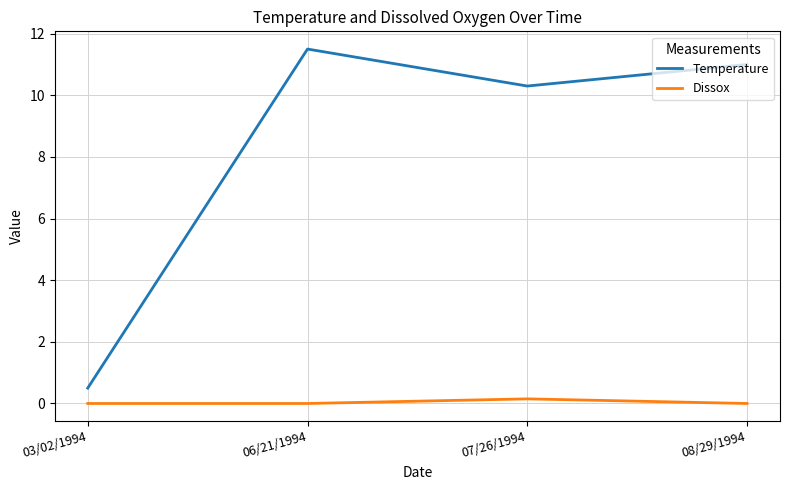

Between 03/02/1994 and 08/29/1994, which series saw the biggest shift?

Temperature